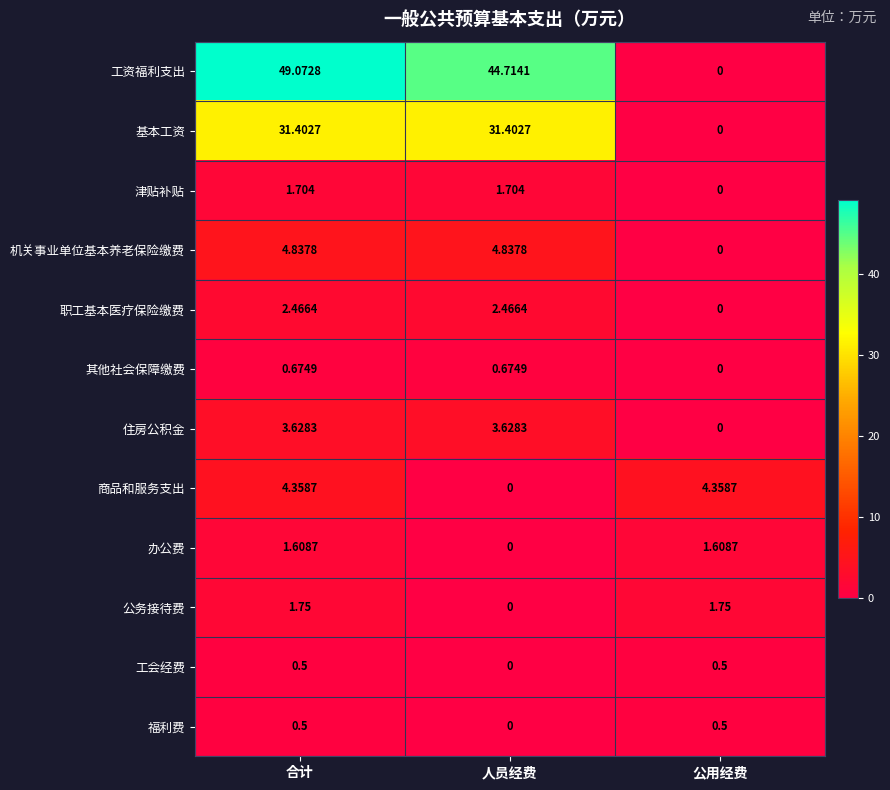

How many positive values does the 住房公积金 series have?

2